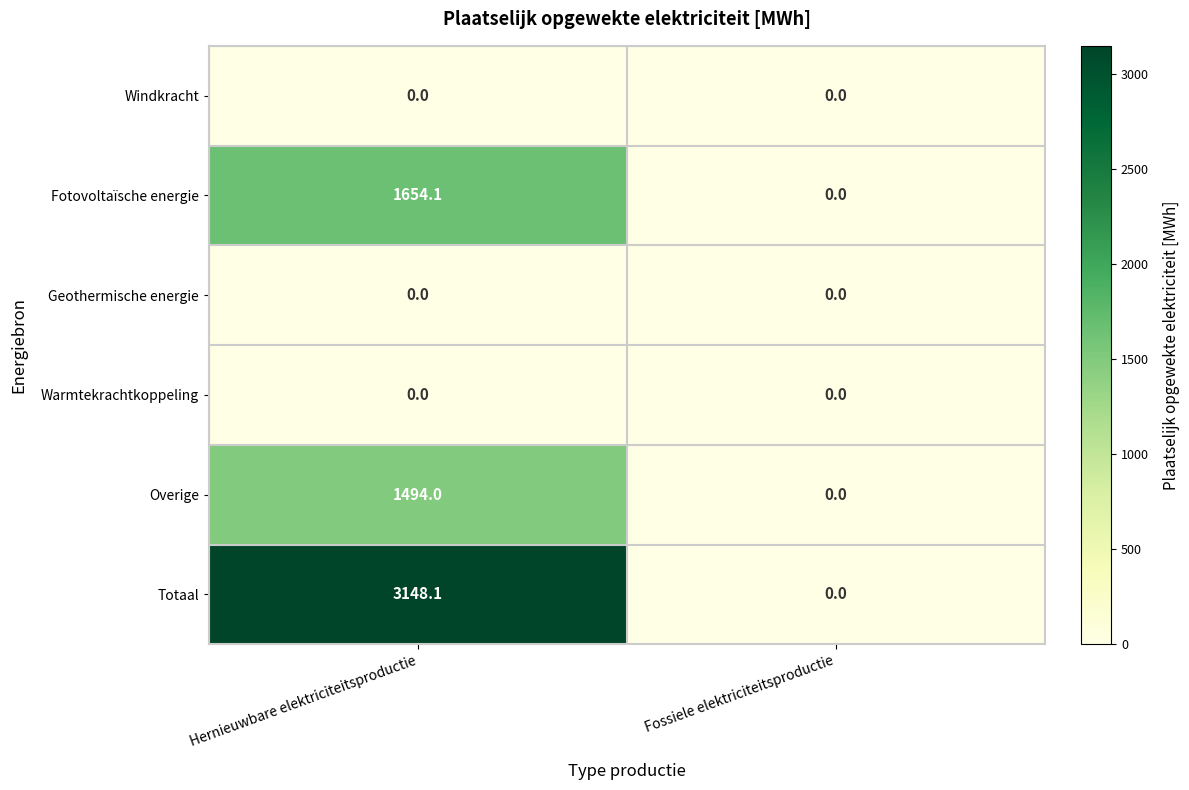

At which label does Fotovoltaïsche energie reach its peak?

Hernieuwbare elektriciteitsproductie